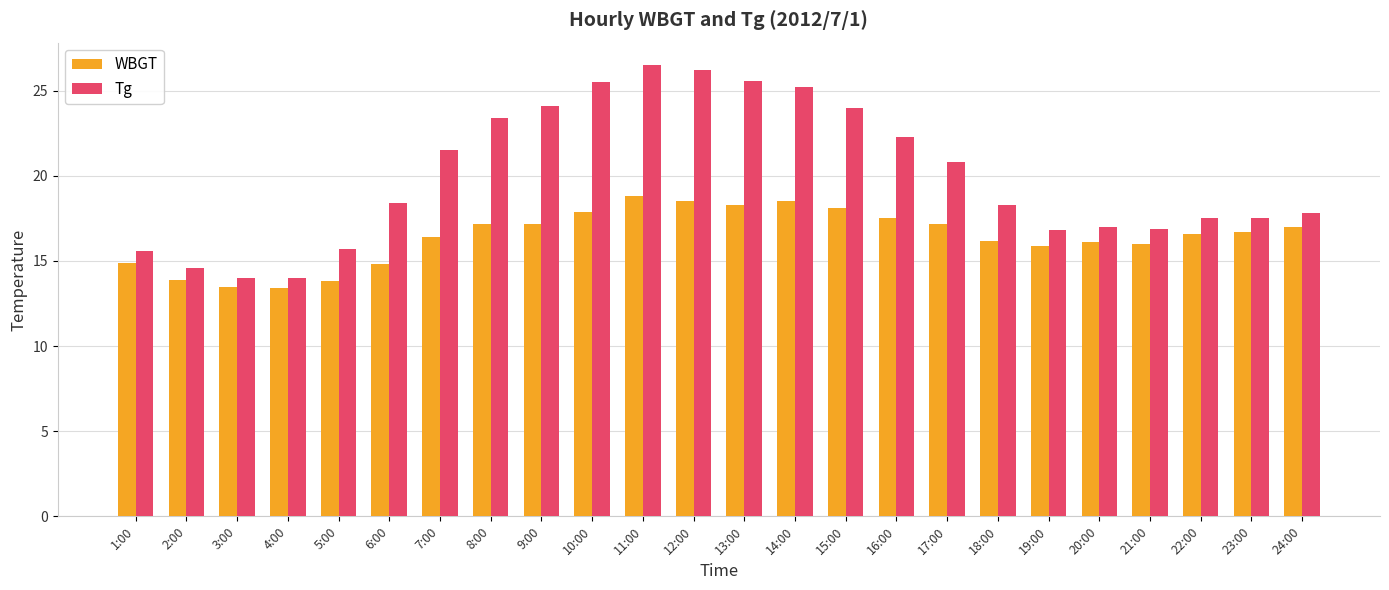

What is the difference between the highest and lowest values at 15:00?

5.9